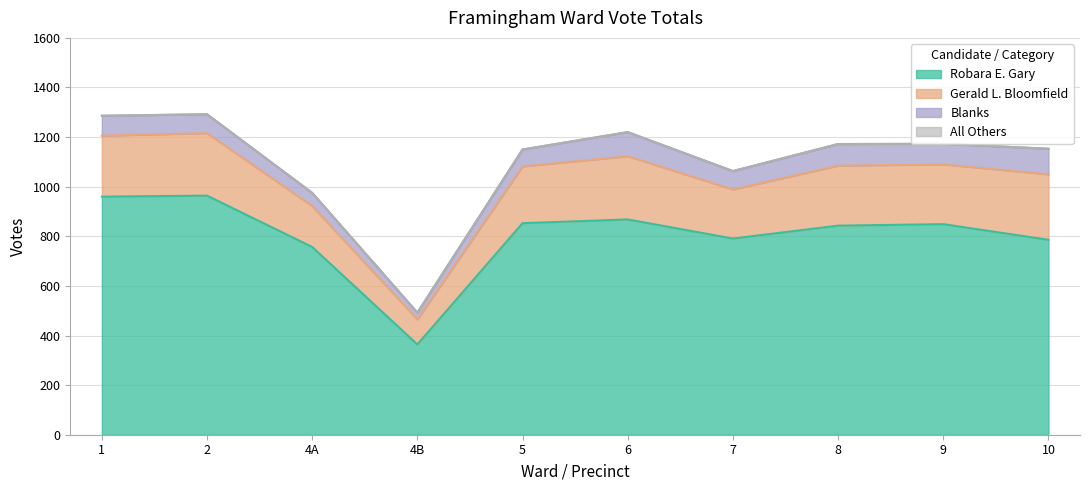

True or false: Gerald L. Bloomfield has more than 1 points higher than both neighbors.

True